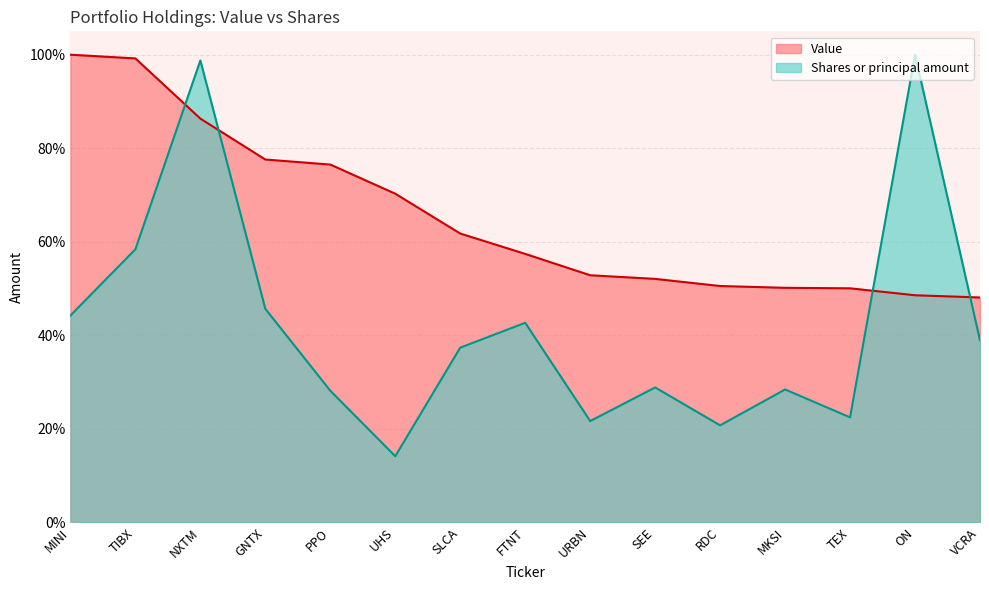

Which series changed the most between NXTM and UHS?

Shares or principal amount